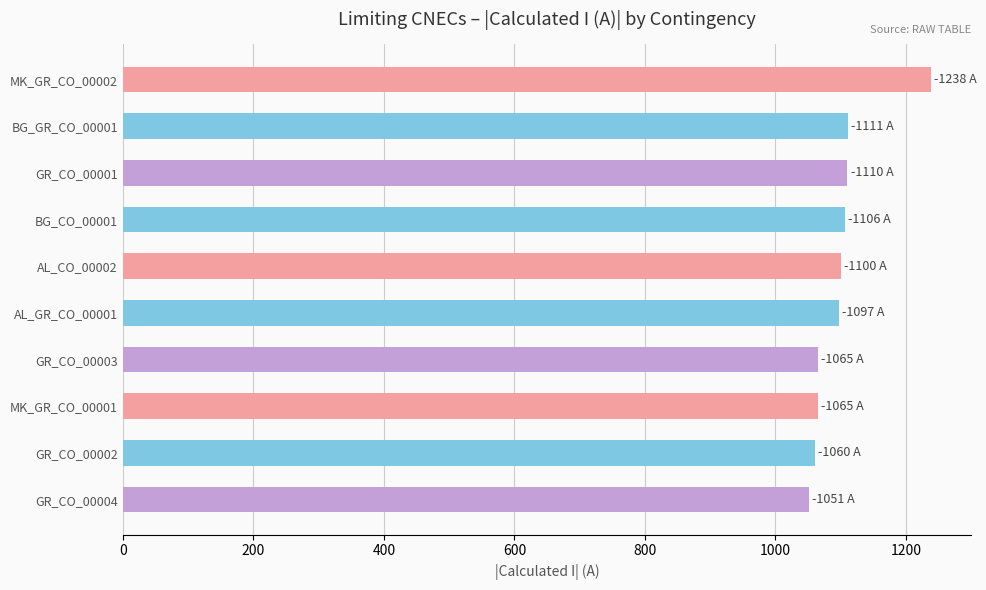

The value at MK_GR_CO_00002 is 1238. True or false?

True